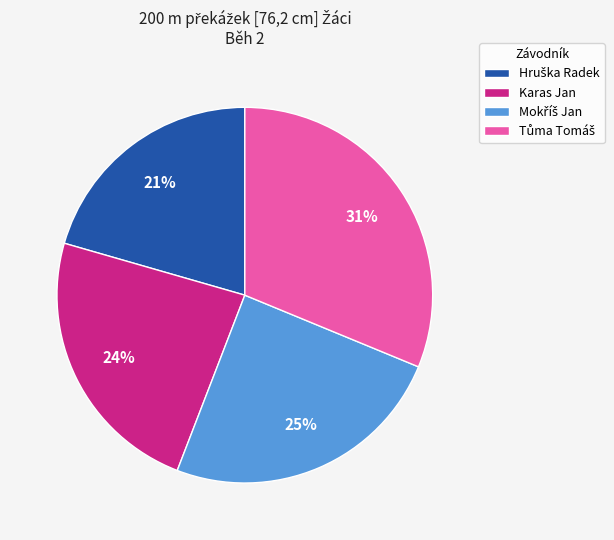

Count the number of slices in the pie.

4